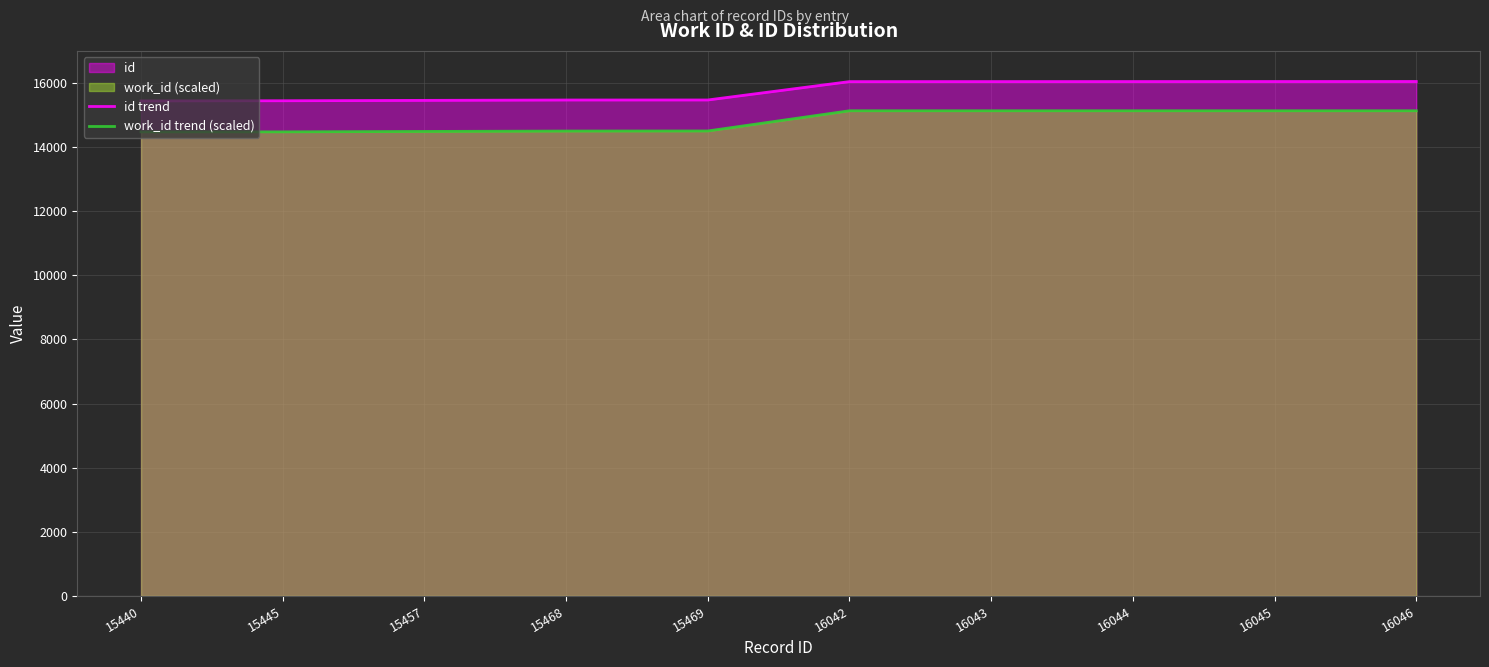

What is the sum of all work_id trend (scaled) values?

148102.5